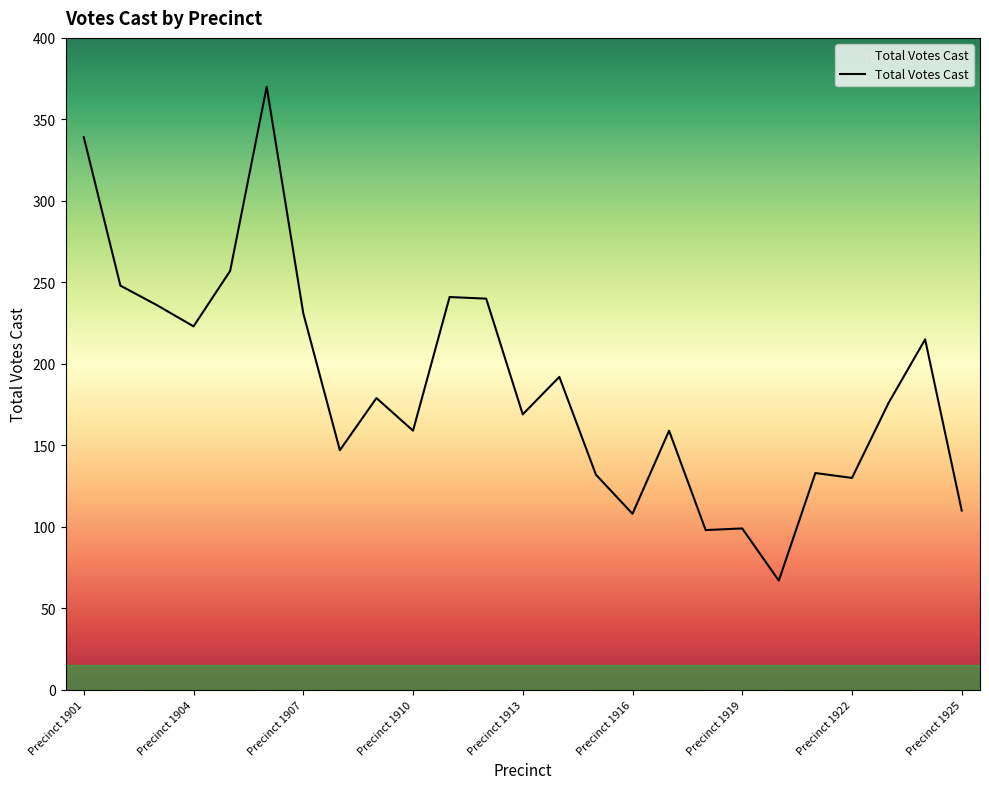

What is the smallest value displayed?

67